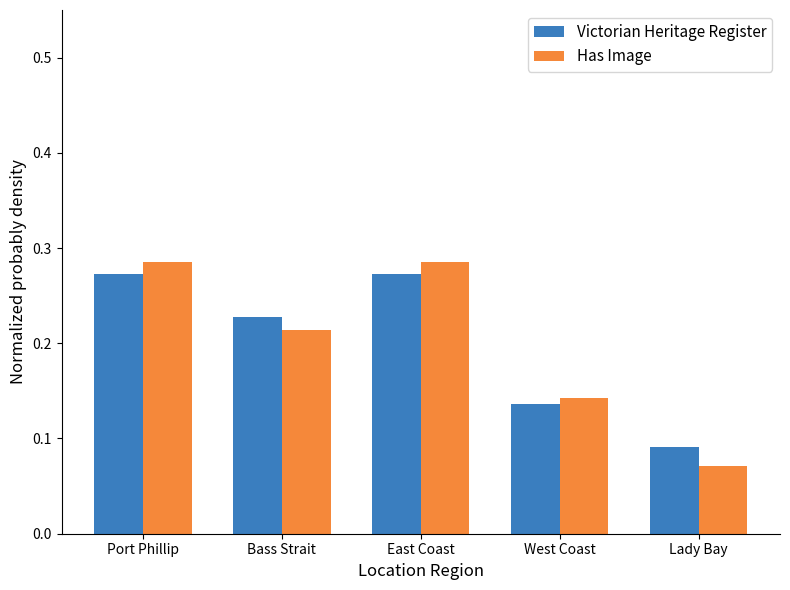

Does the chart contain any negative values?

No